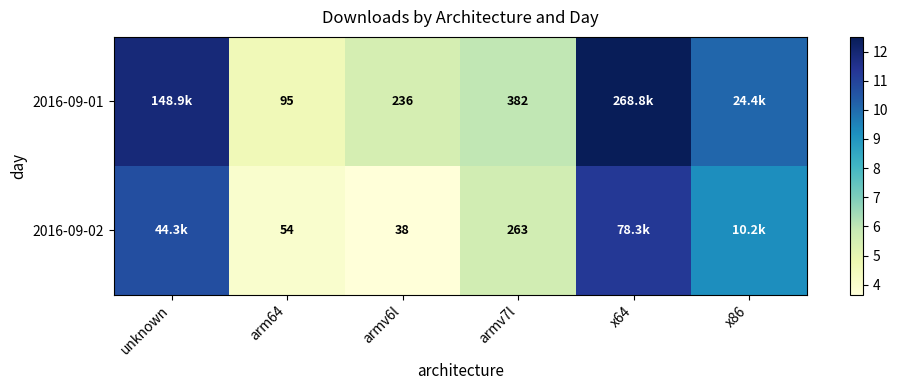

What is the difference between the maximum and minimum values in the 2016-09-02 series?

7.6